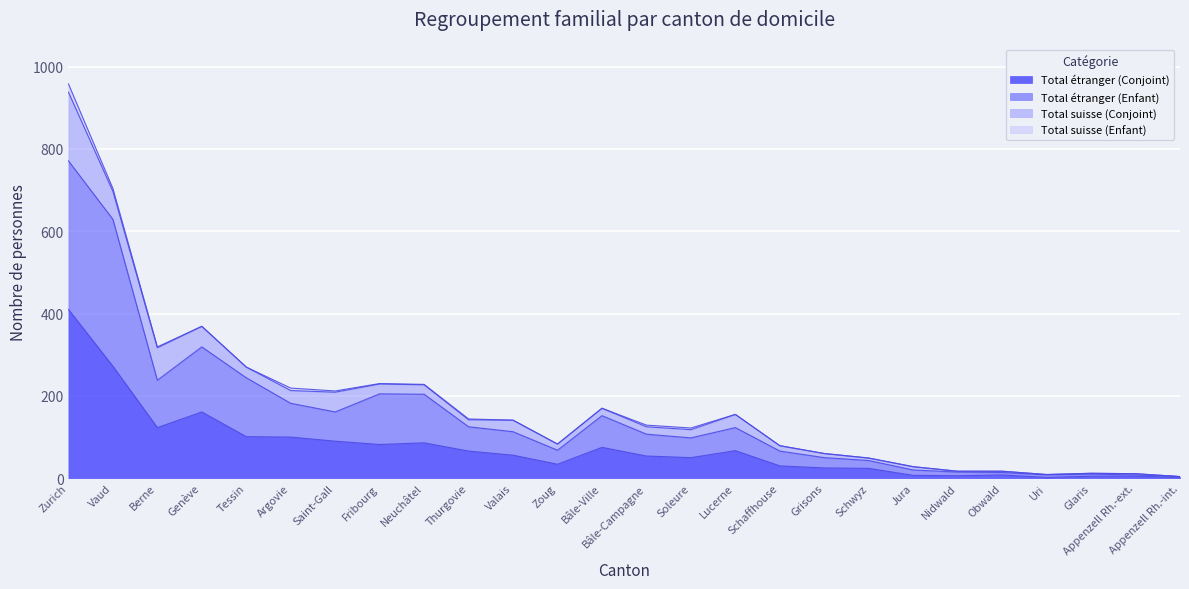

True or false: Total étranger (Conjoint) and Total étranger (Enfant) intersect in this chart.

False